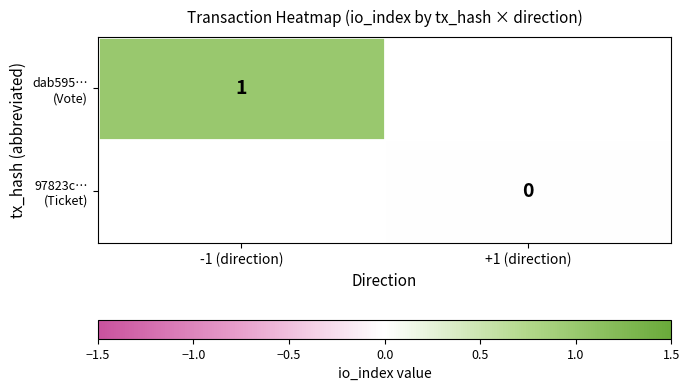

How many data points does each series have?

2